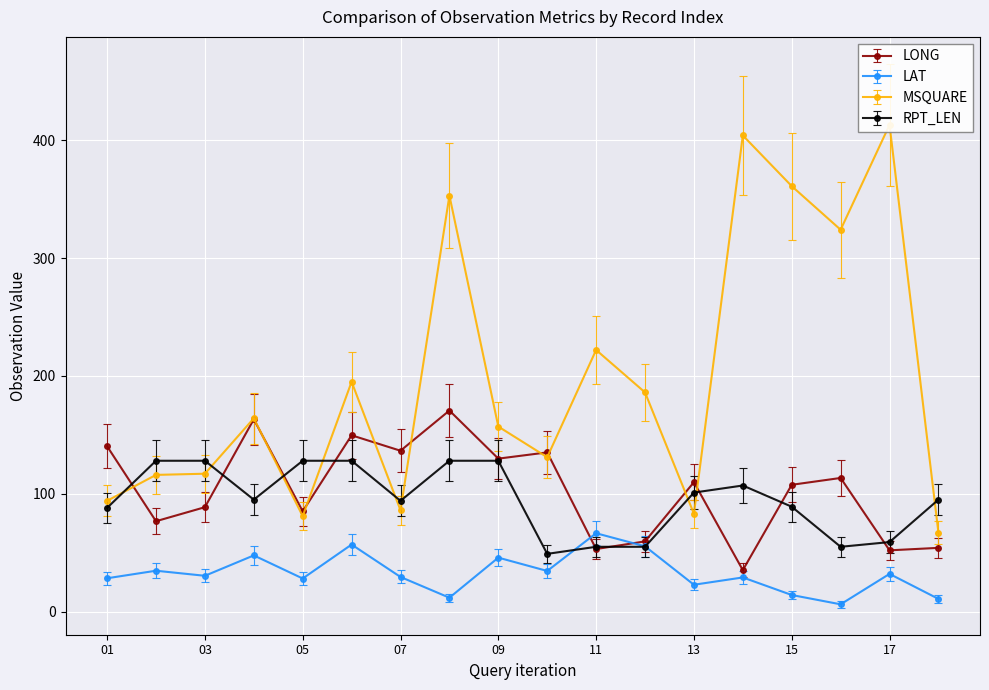

Which series has the largest total across all categories?

MSQUARE